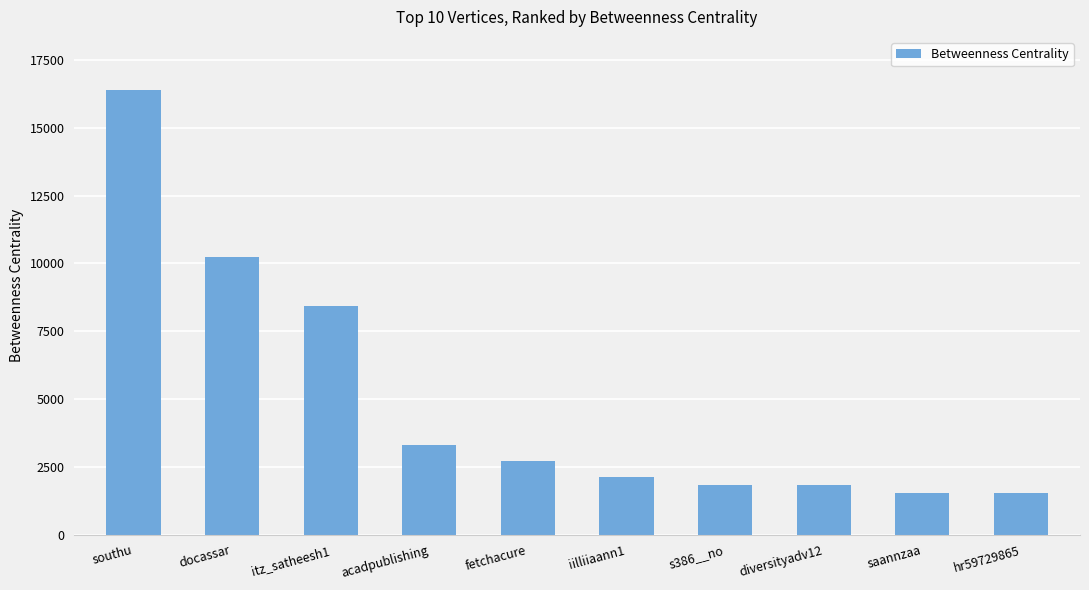

What is the greatest value displayed?

16388.0